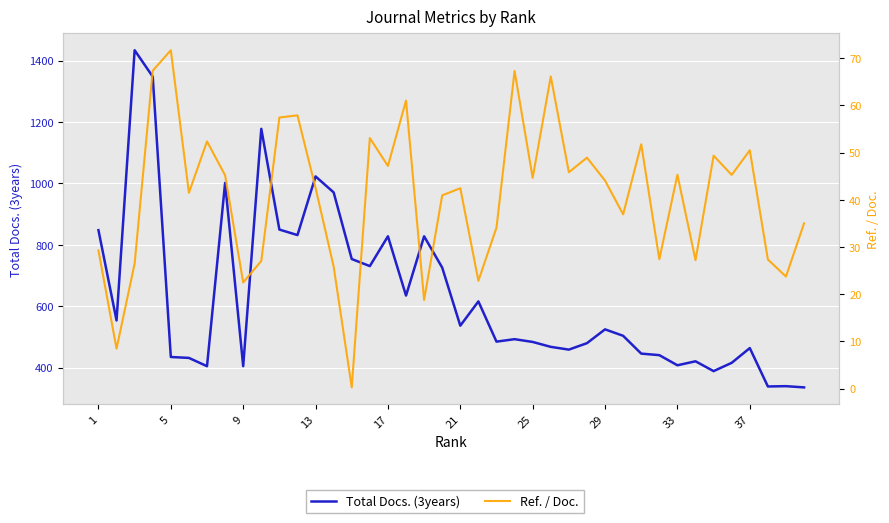

What are all the series names shown in the legend?

Total Docs. (3years), Ref. / Doc.